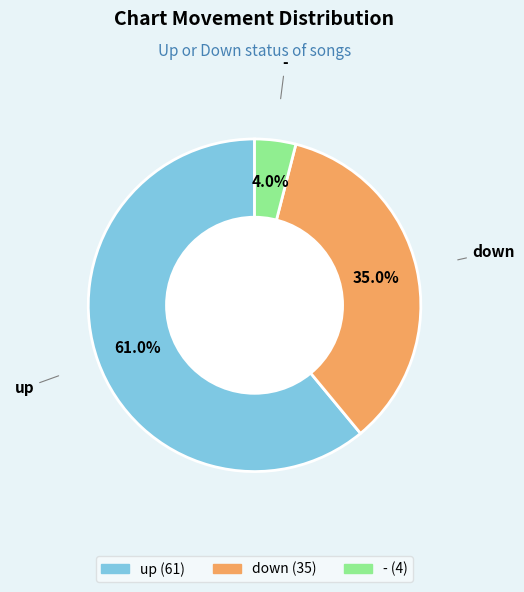

What is the ratio of the value at up to the value at -?

15.2